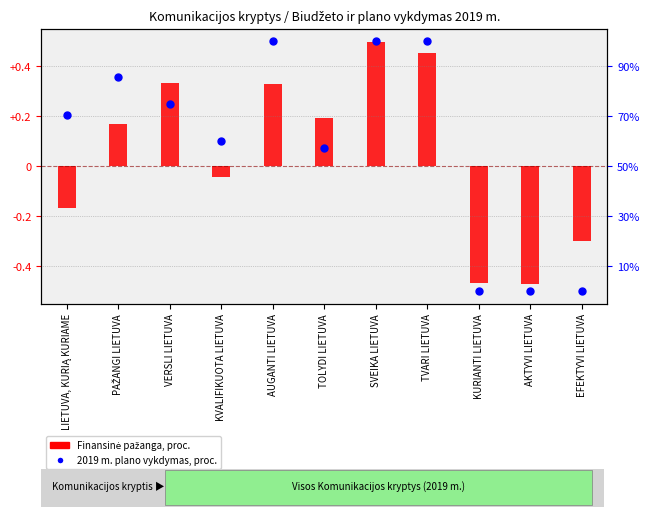

Which series has the widest spread of Y values?

2019 m. plano vykdymas, proc.